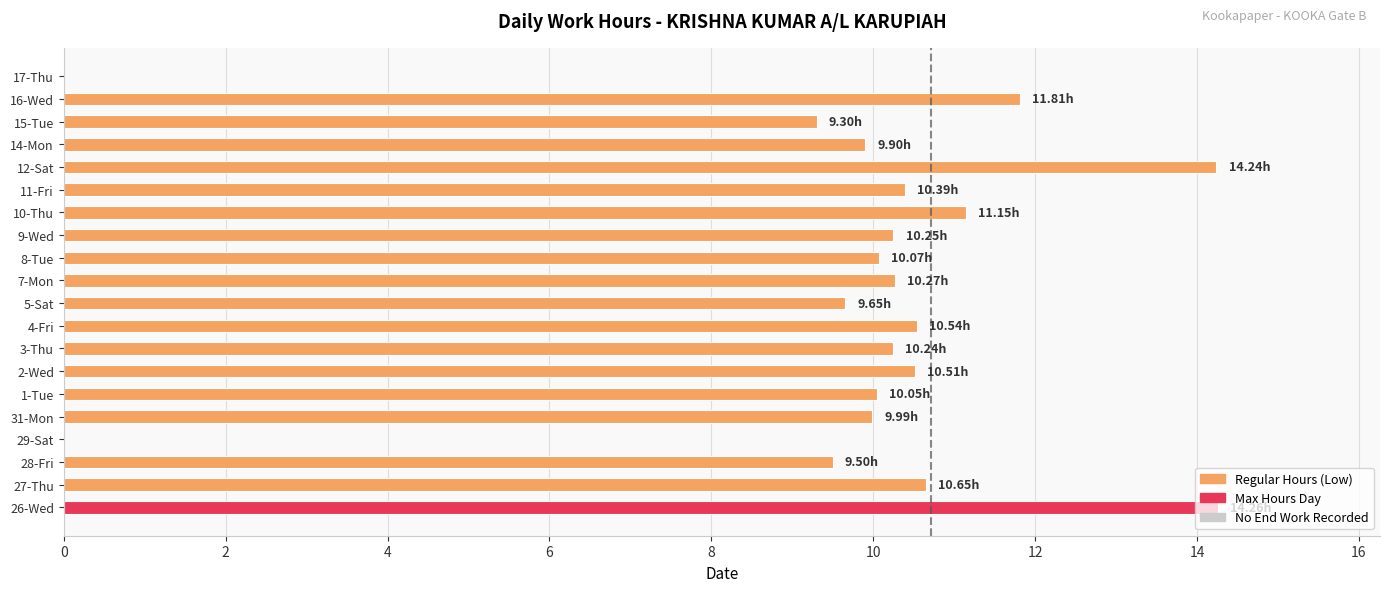

What is the sum of the values at 10-Thu and 4-Fri?

21.7